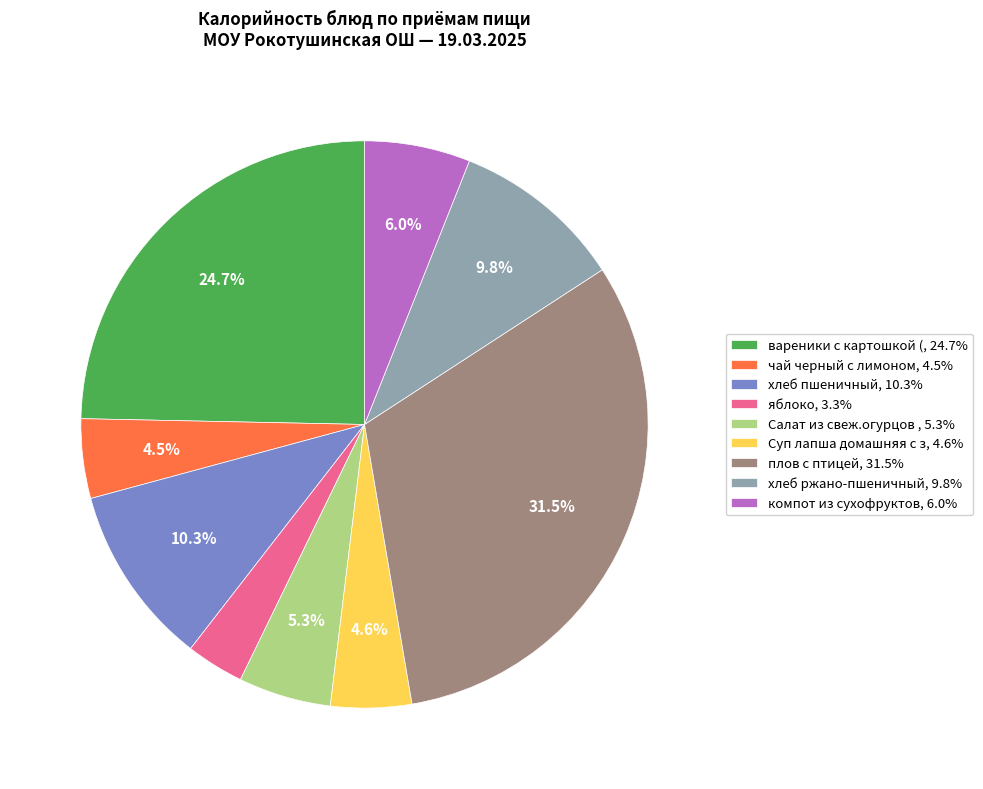

Approximately how many times larger is the value at Салат из свеж.огурцов , 5.3% compared to компот из сухофруктов, 6.0%?

0.9